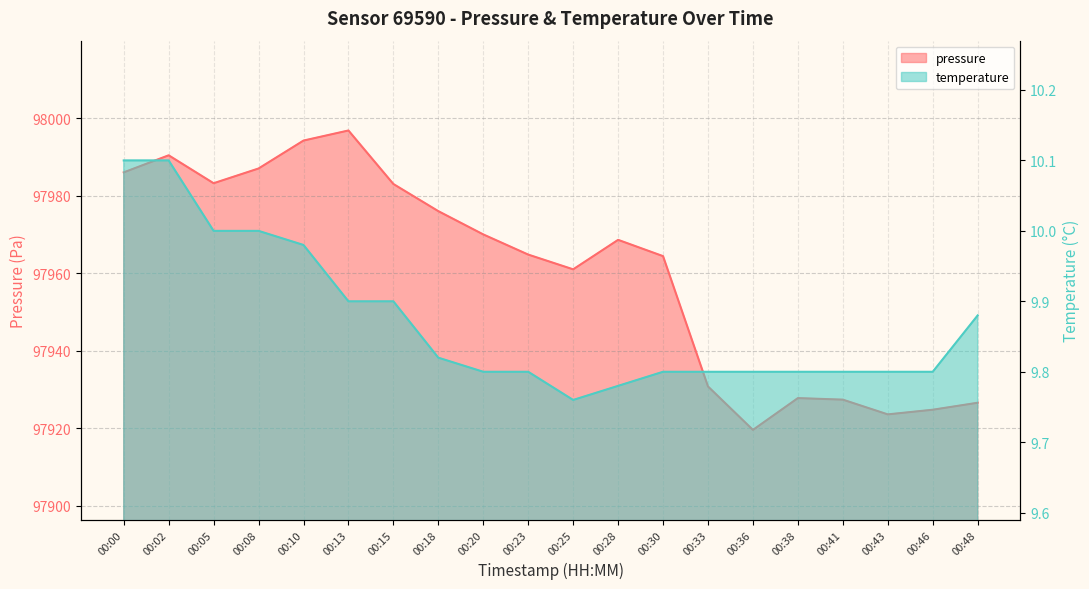

What is the difference between the second highest and second lowest values in the pressure series?

70.6